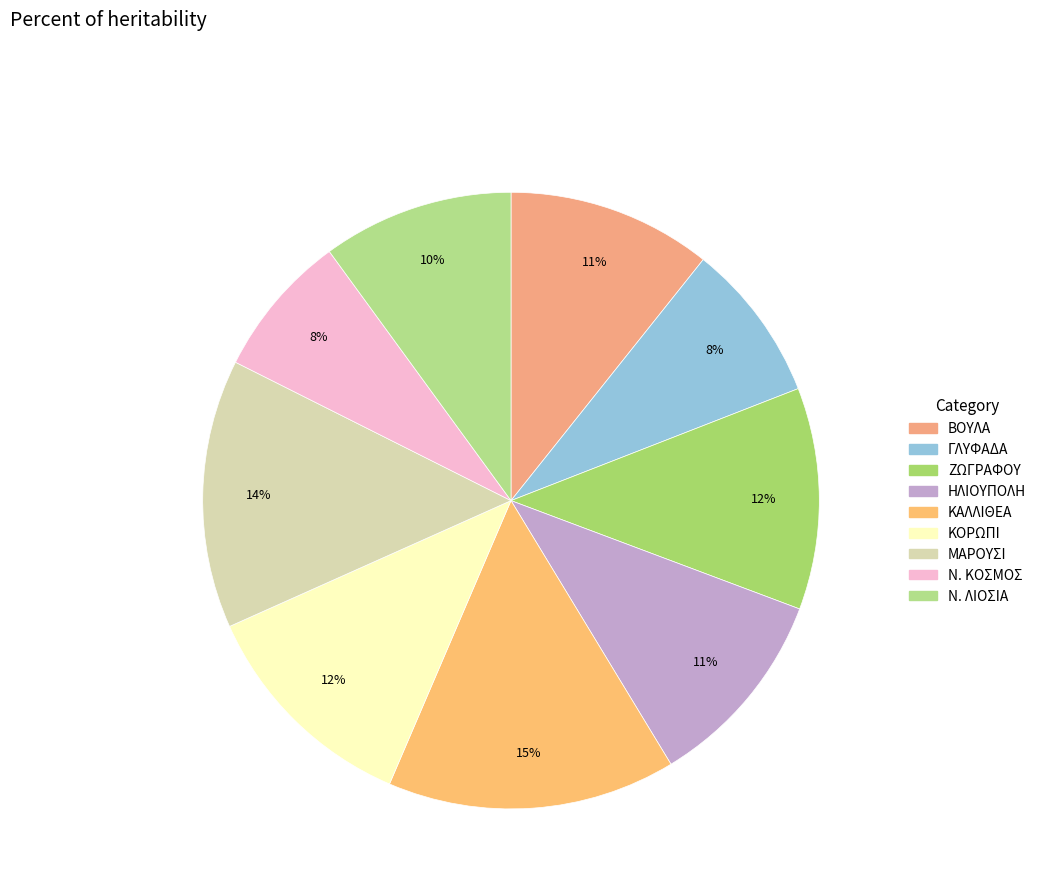

Rank the categories by value from highest to lowest.

ΚΑΛΛΙΘΕΑ, ΜΑΡΟΥΣΙ, ΚΟΡΩΠΙ, ΖΩΓΡΑΦΟΥ, ΒΟΥΛΑ, ΗΛΙΟΥΠΟΛΗ, Ν. ΛΙΟΣΙΑ, ΓΛΥΦΑΔΑ, Ν. ΚΟΣΜΟΣ